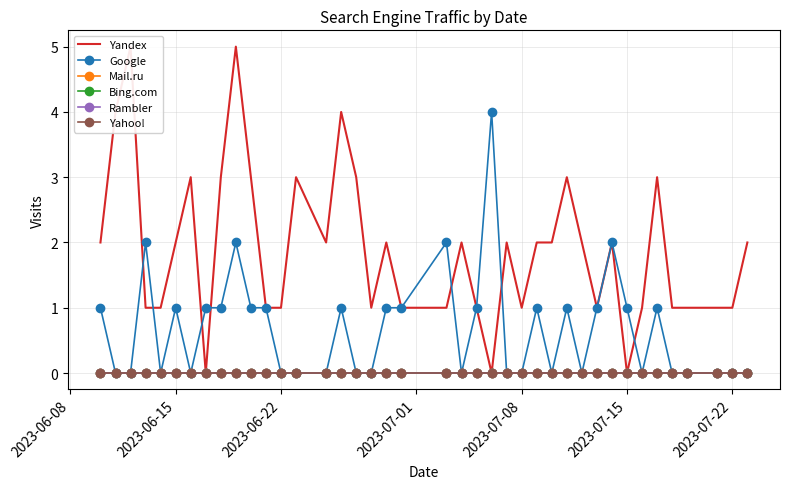

How many series are shown in this chart?

6